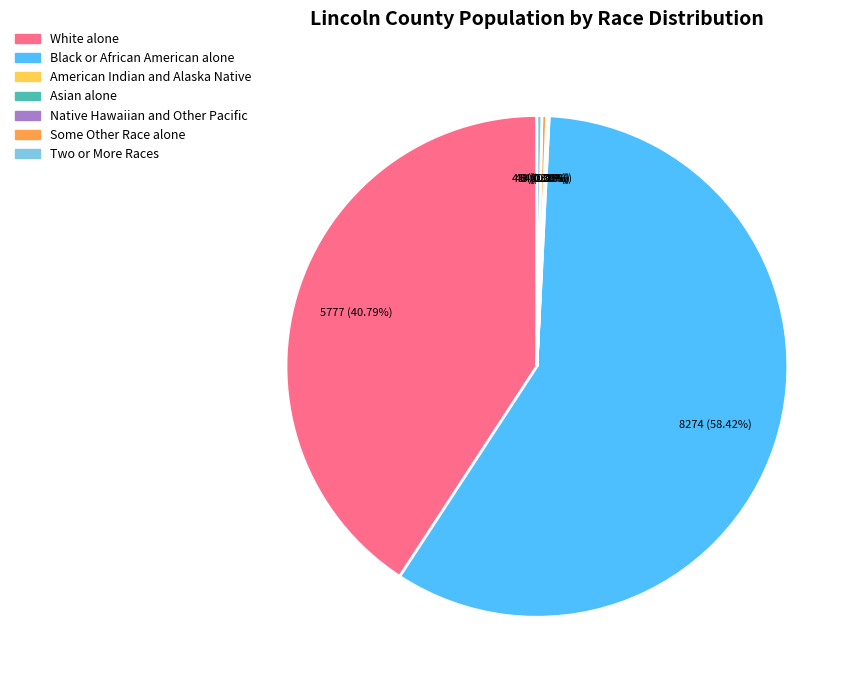

Count the number of slices in the pie.

7